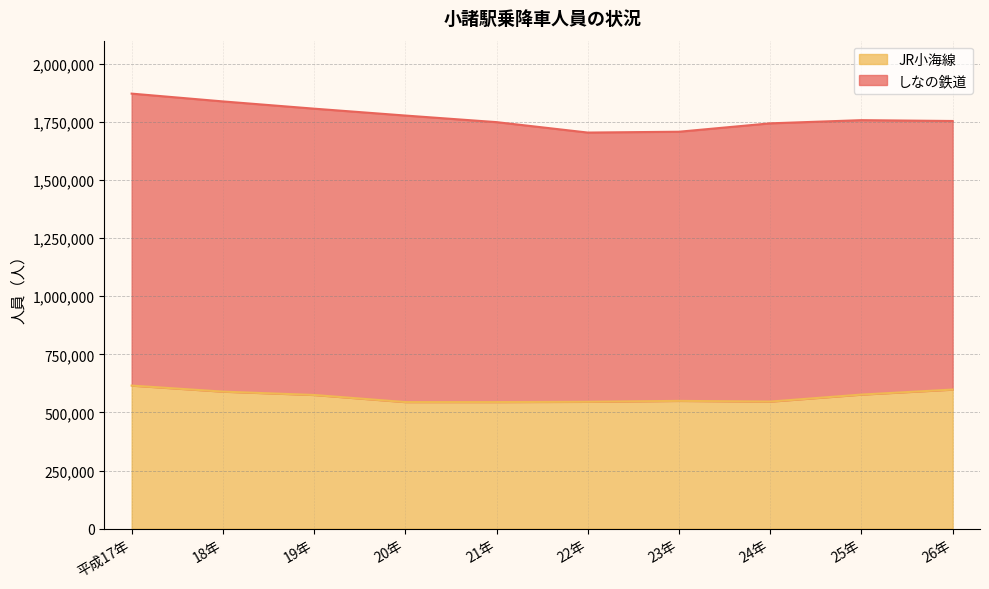

Reading left to right, list all the values displayed in this chart.

平成17年=615731	18年=589717	19年=575314	20年=544763	21年=544753	22年=545952	23年=549864	24年=546802	25年=577001	26年=598542